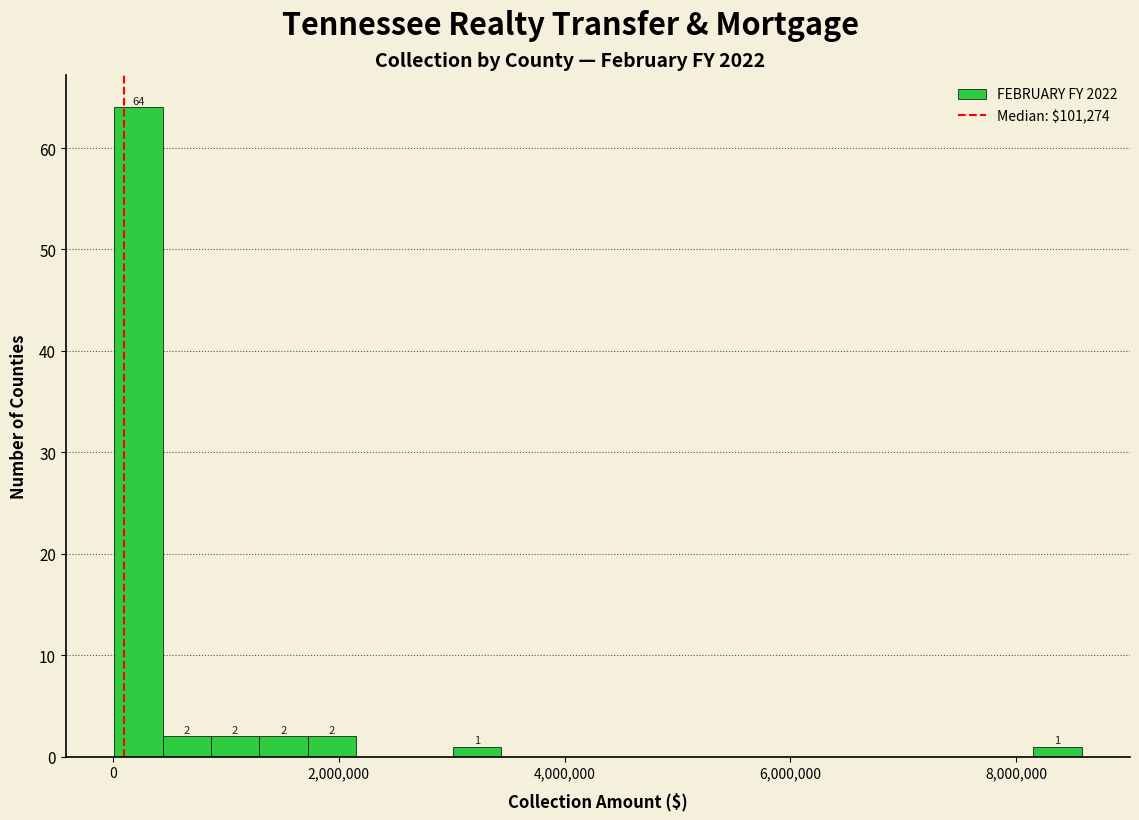

Read against the x-axis, roughly where is the centre of the tallest bar?

200000